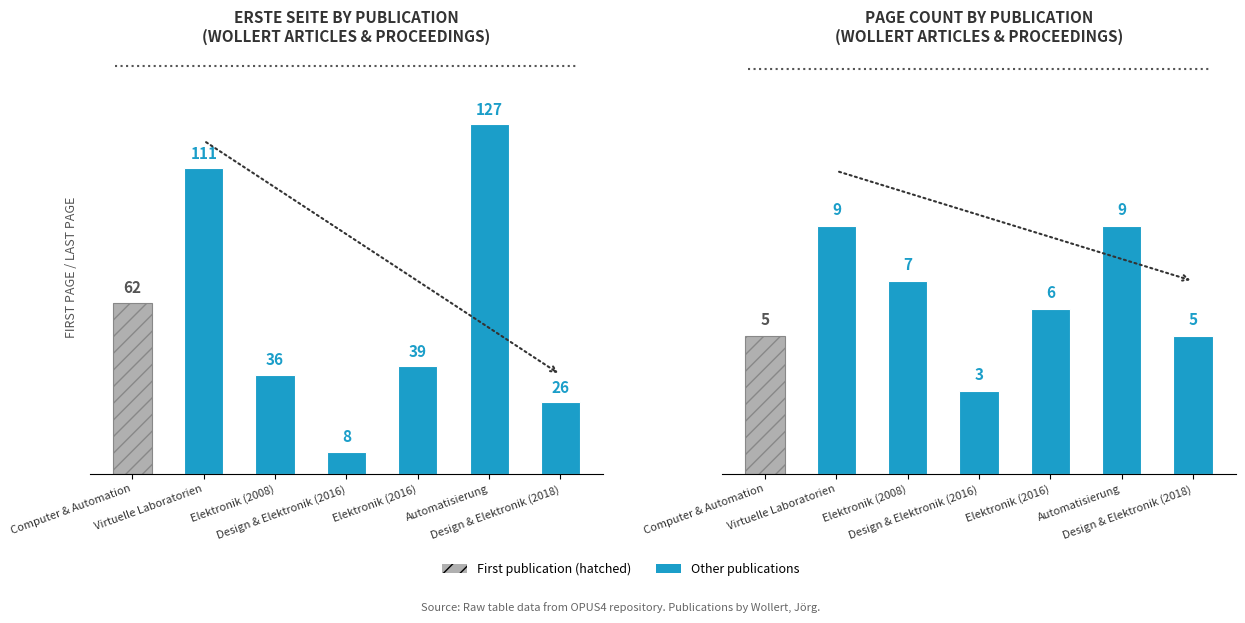

At which category is the sum across all series the highest?

Automatisierung